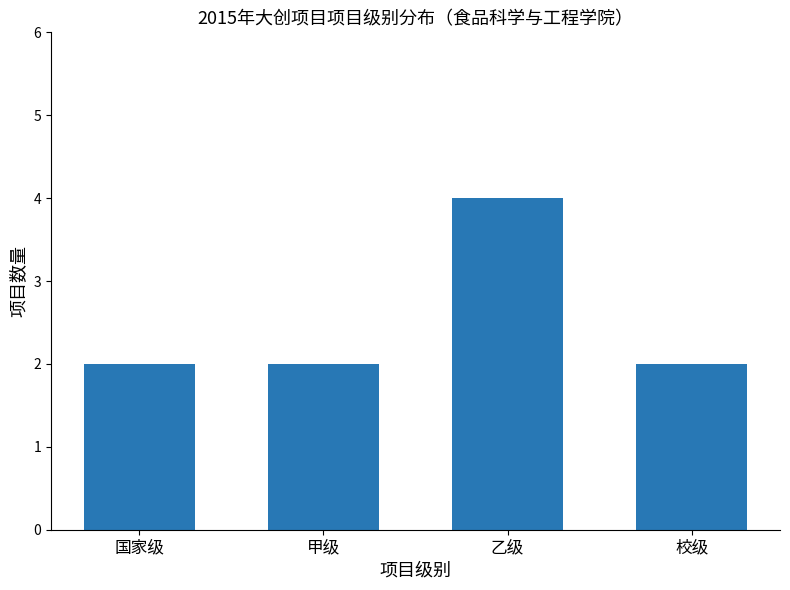

At which category does the chart reach its peak across all series?

乙级